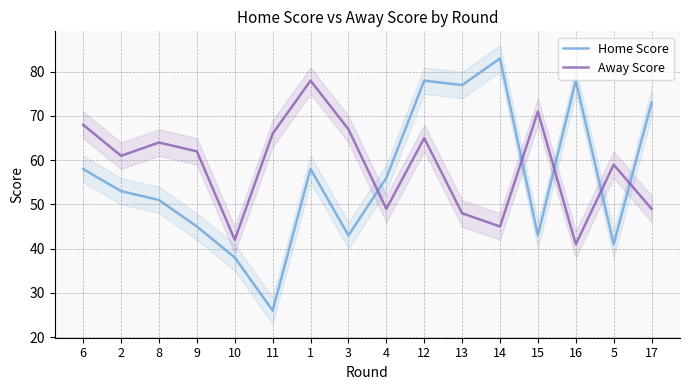

How many lines are shown in the chart?

2